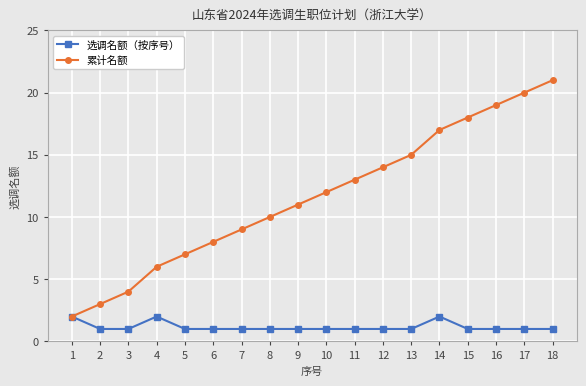

Reading left to right, transcribe all the data shown in this chart.

选调名额（按序号）: 1=2	2=1	3=1	4=2	5=1	6=1	7=1	8=1	9=1	10=1	11=1	12=1	13=1	14=2	15=1	16=1	17=1	18=1
累计名额: 1=2	2=3	3=4	4=6	5=7	6=8	7=9	8=10	9=11	10=12	11=13	12=14	13=15	14=17	15=18	16=19	17=20	18=21